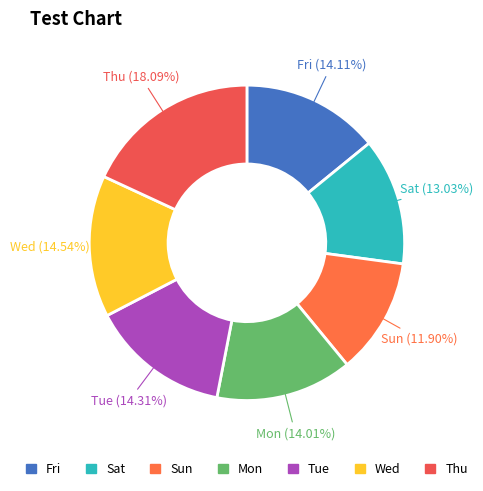

Is Mon the majority of the pie?

No